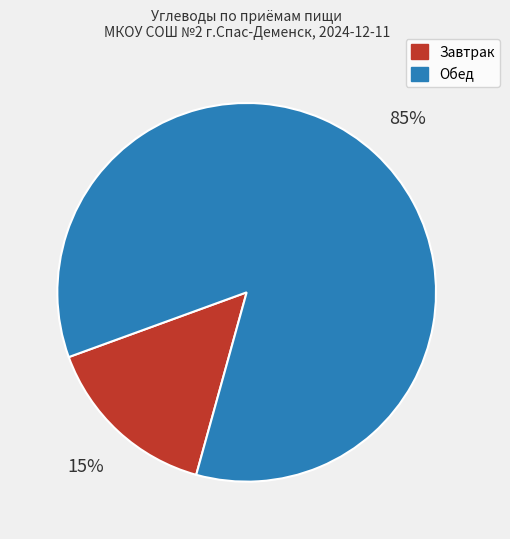

Which category has the smallest portion of the pie?

Завтрак